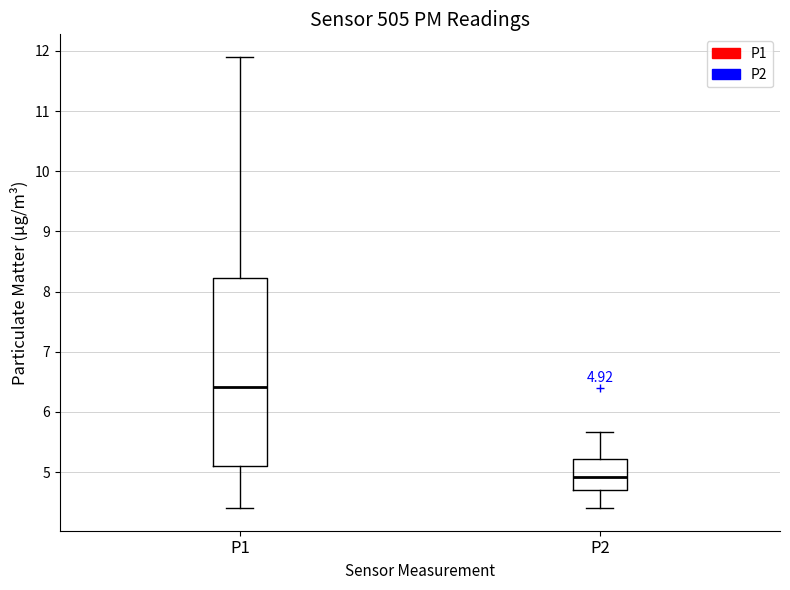

Comparing the boxes themselves (not the whiskers), which one is the tallest?

P1